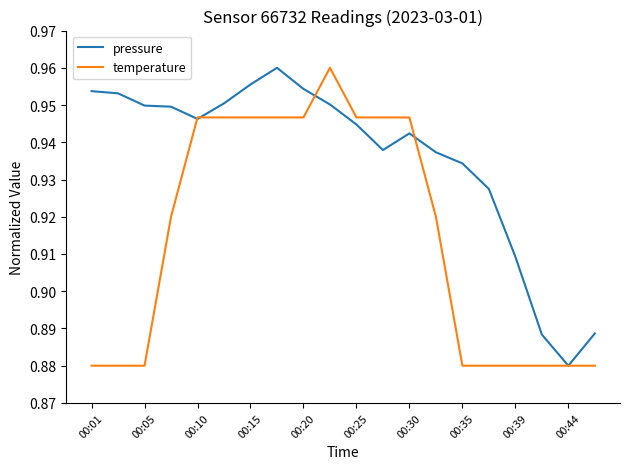

Which series has the largest total across all categories?

pressure